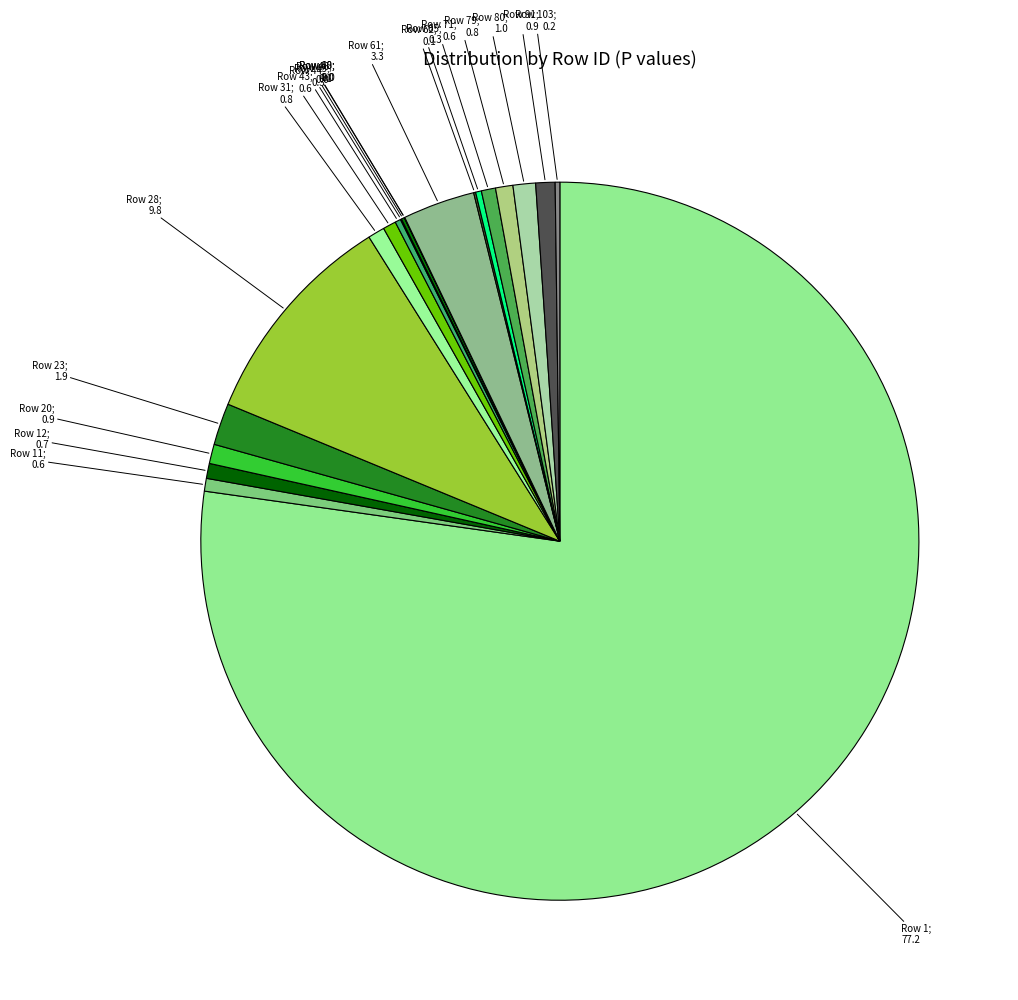

Does any single category account for the majority?

Yes